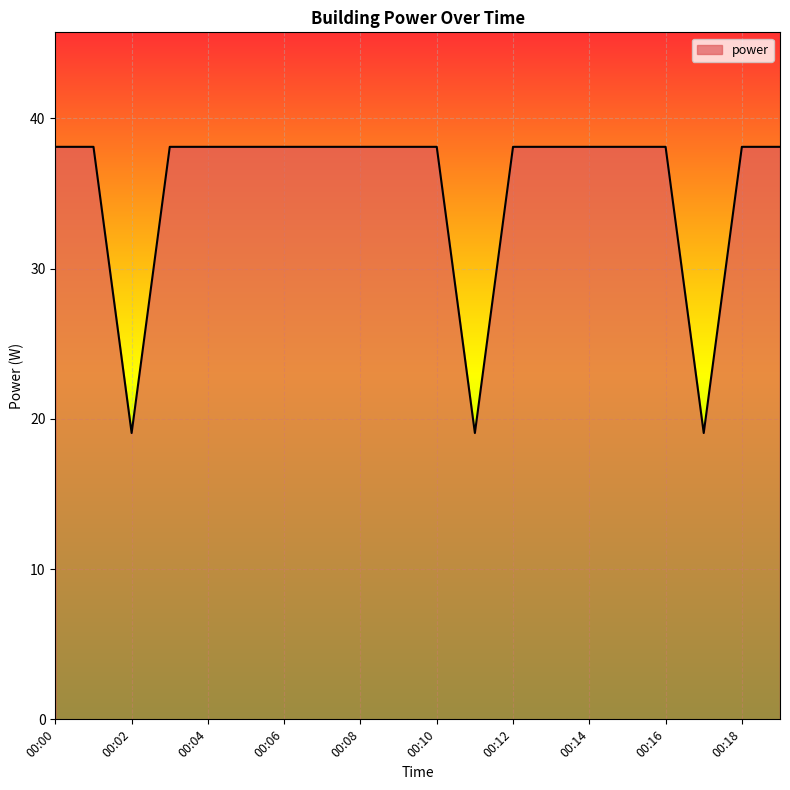

What is the difference between the maximum and minimum values?

19.1